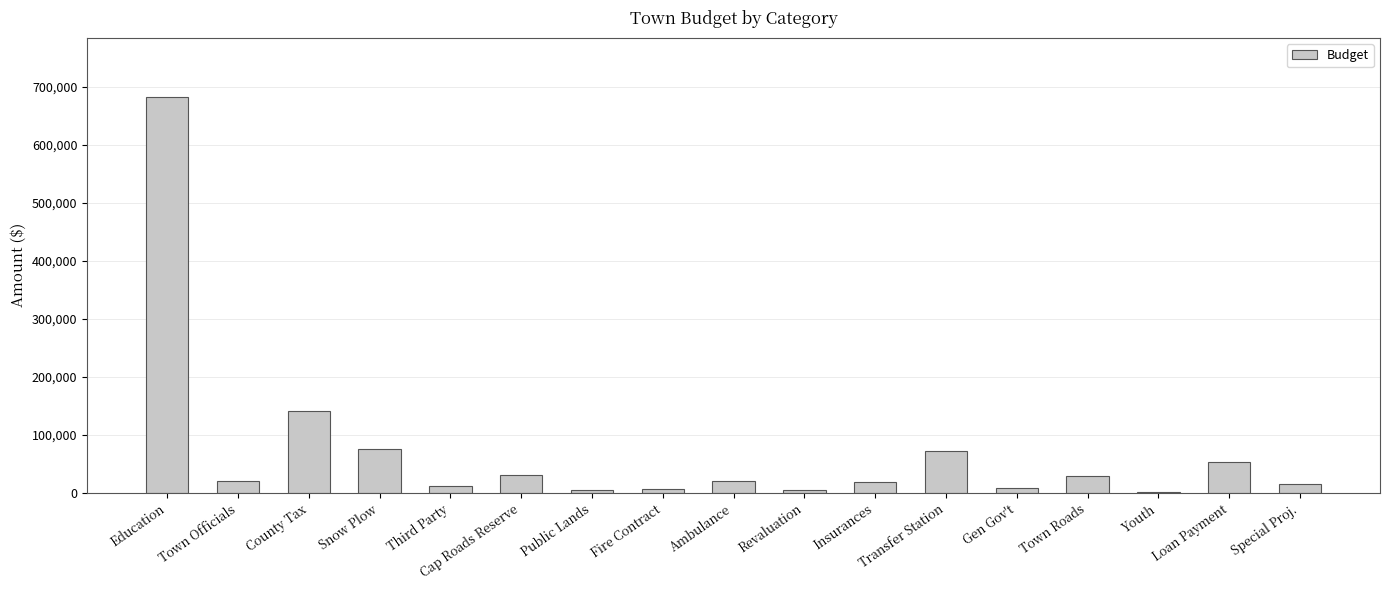

At which label is the value closest to 341473?

County Tax